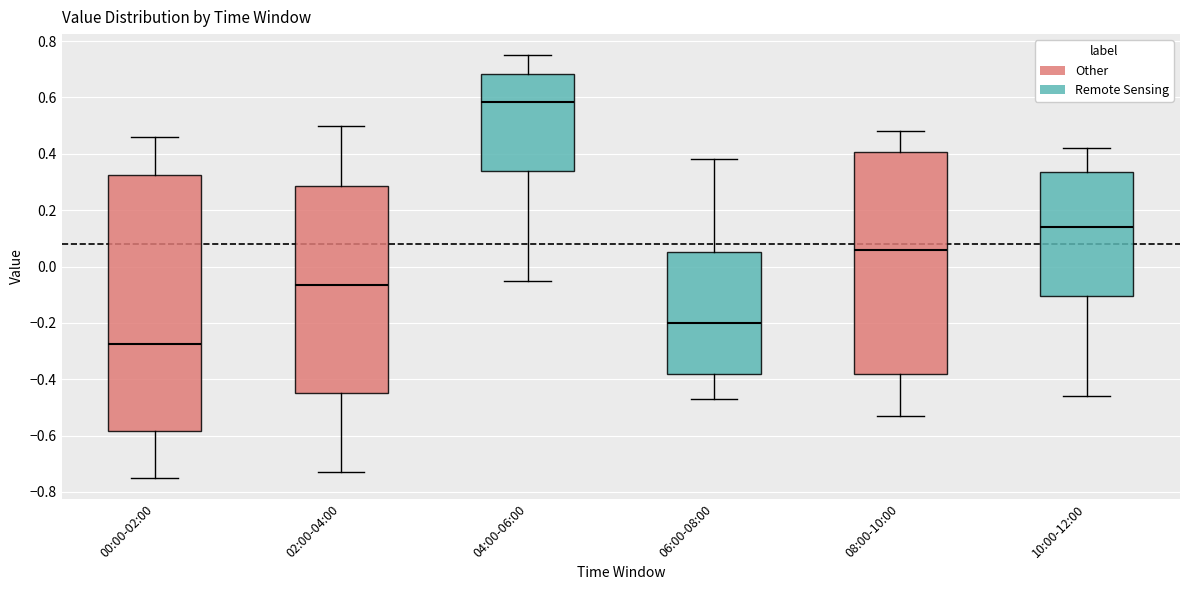

Reading left to right, transcribe this box plot: for each box, give where its median line is, the range the box spans, and where its two whiskers end, as read against the y-axis. The values are not printed on the chart, so give them approximately, as read against the axis.

00:00-02:00: median -0.28, box -0.58 to 0.32, whiskers -0.74 to 0.46
02:00-04:00: median -0.06, box -0.44 to 0.28, whiskers -0.72 to 0.50
04:00-06:00: median 0.58, box 0.34 to 0.68, whiskers -0.04 to 0.76
06:00-08:00: median -0.20, box -0.38 to 0.06, whiskers -0.46 to 0.38
08:00-10:00: median 0.06, box -0.38 to 0.40, whiskers -0.52 to 0.48
10:00-12:00: median 0.14, box -0.10 to 0.34, whiskers -0.46 to 0.42